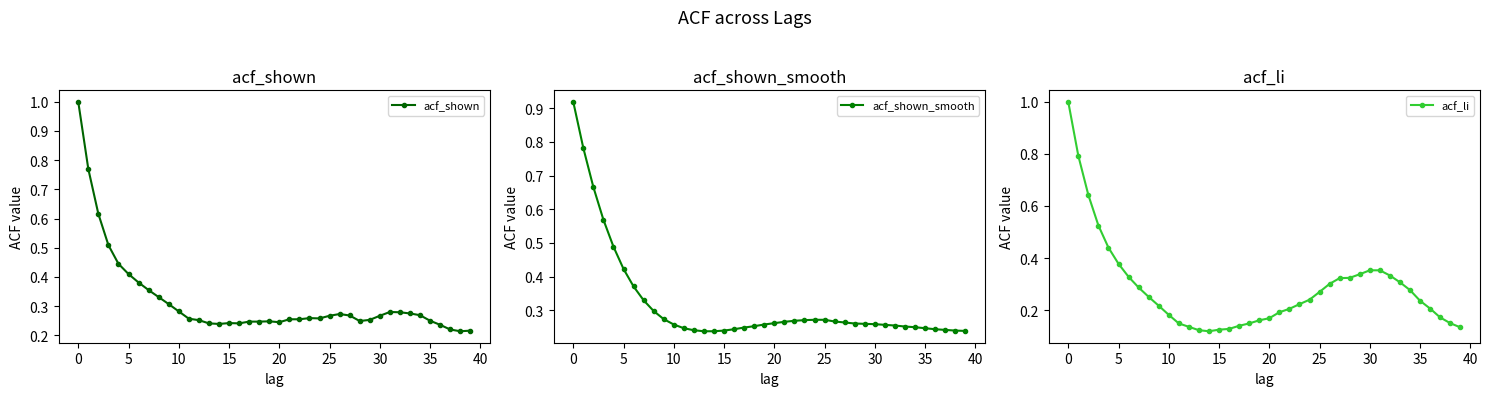

What is the value of the acf_shown point at the 28th from the left?

0.3